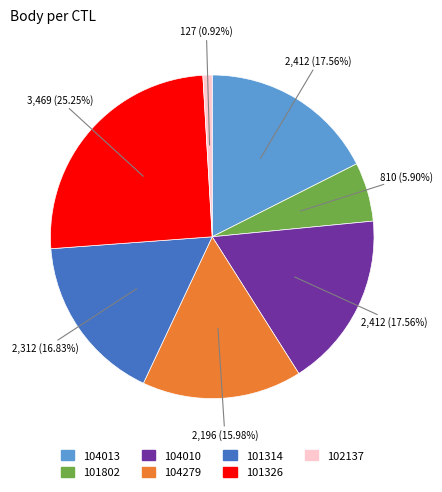

How many segments does this pie chart have?

7